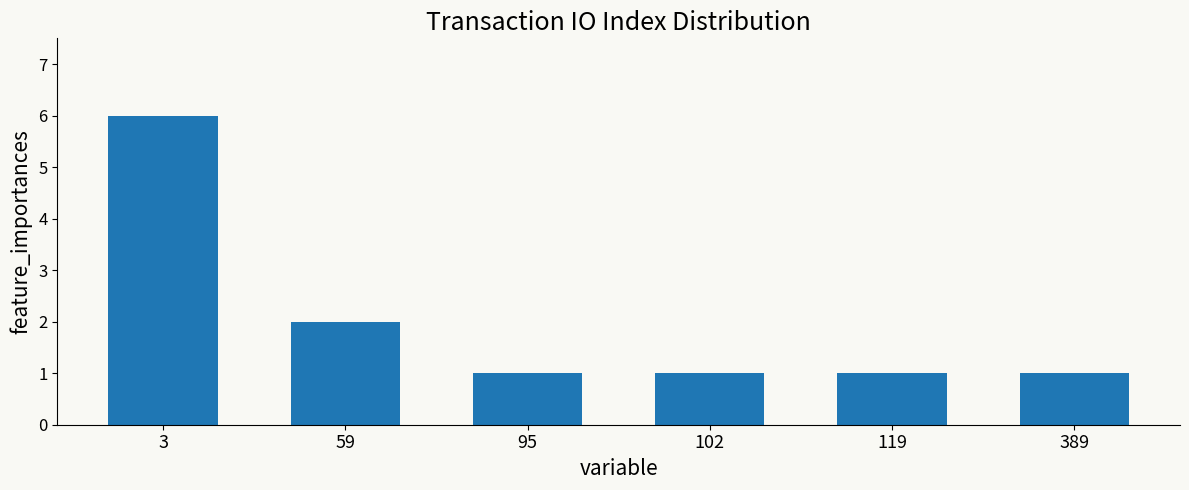

Count the number of data series in this chart.

1